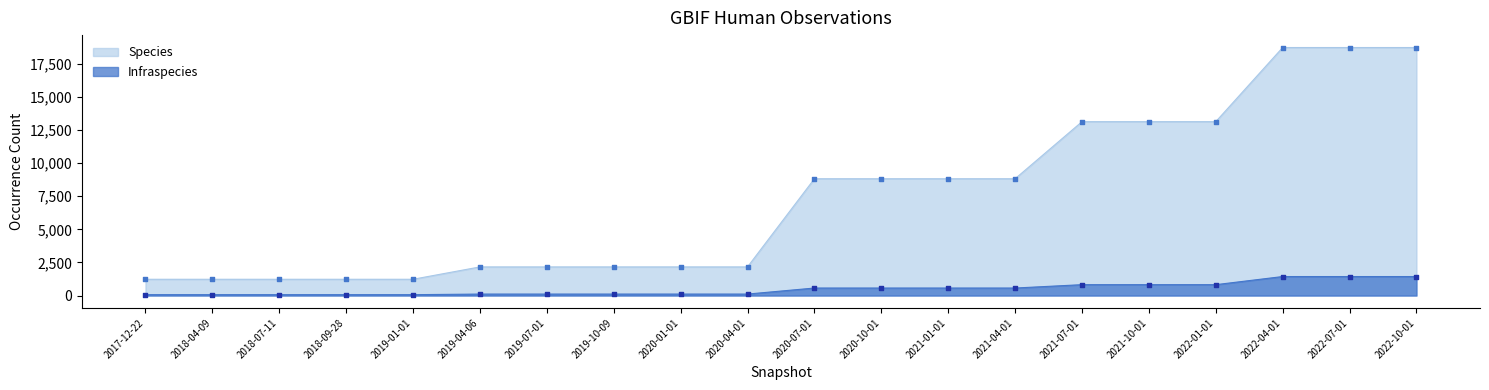

At which category is the sum across all series the highest?

2022-04-01